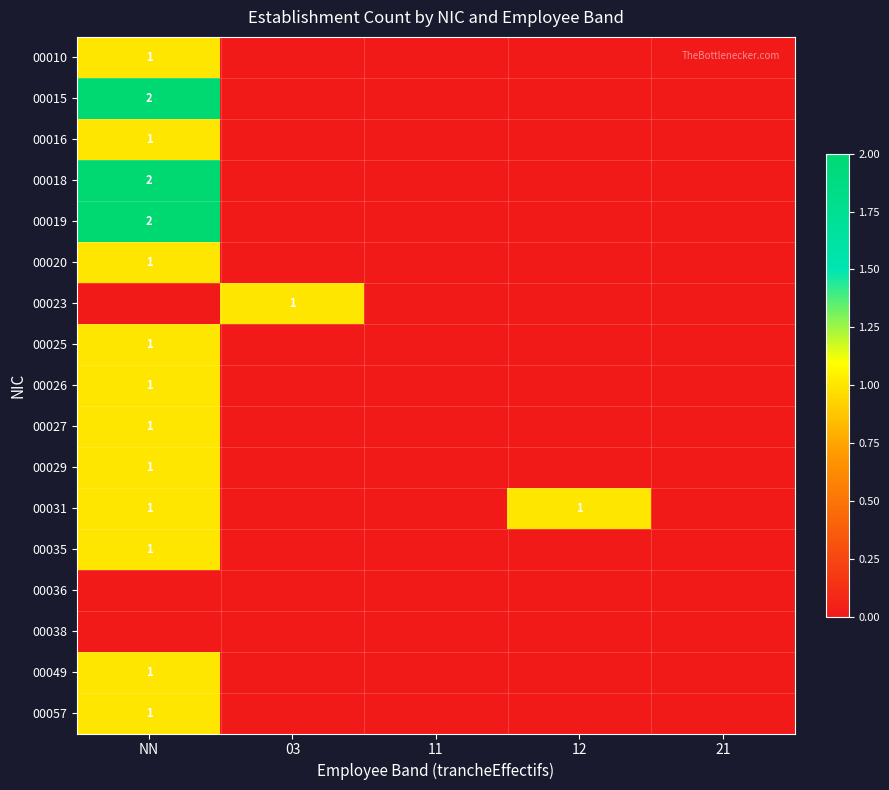

How many data points does each series have?

5